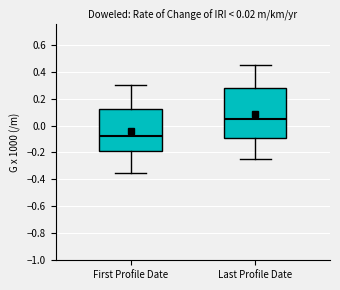

Comparing the boxes themselves (not the whiskers), which one is the tallest?

Last Profile Date